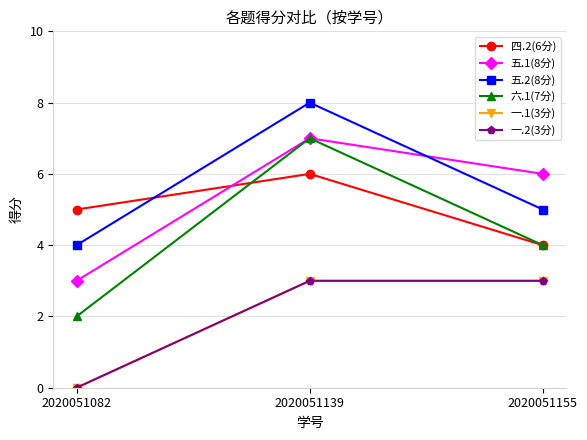

Reading left to right, list all the values displayed in this chart.

四.2(6分): 2020051082=5	2020051139=6	2020051155=4
五.1(8分): 2020051082=3	2020051139=7	2020051155=6
五.2(8分): 2020051082=4	2020051139=8	2020051155=5
六.1(7分): 2020051082=2	2020051139=7	2020051155=4
一.1(3分): 2020051082=0	2020051139=3	2020051155=3
一.2(3分): 2020051082=0	2020051139=3	2020051155=3